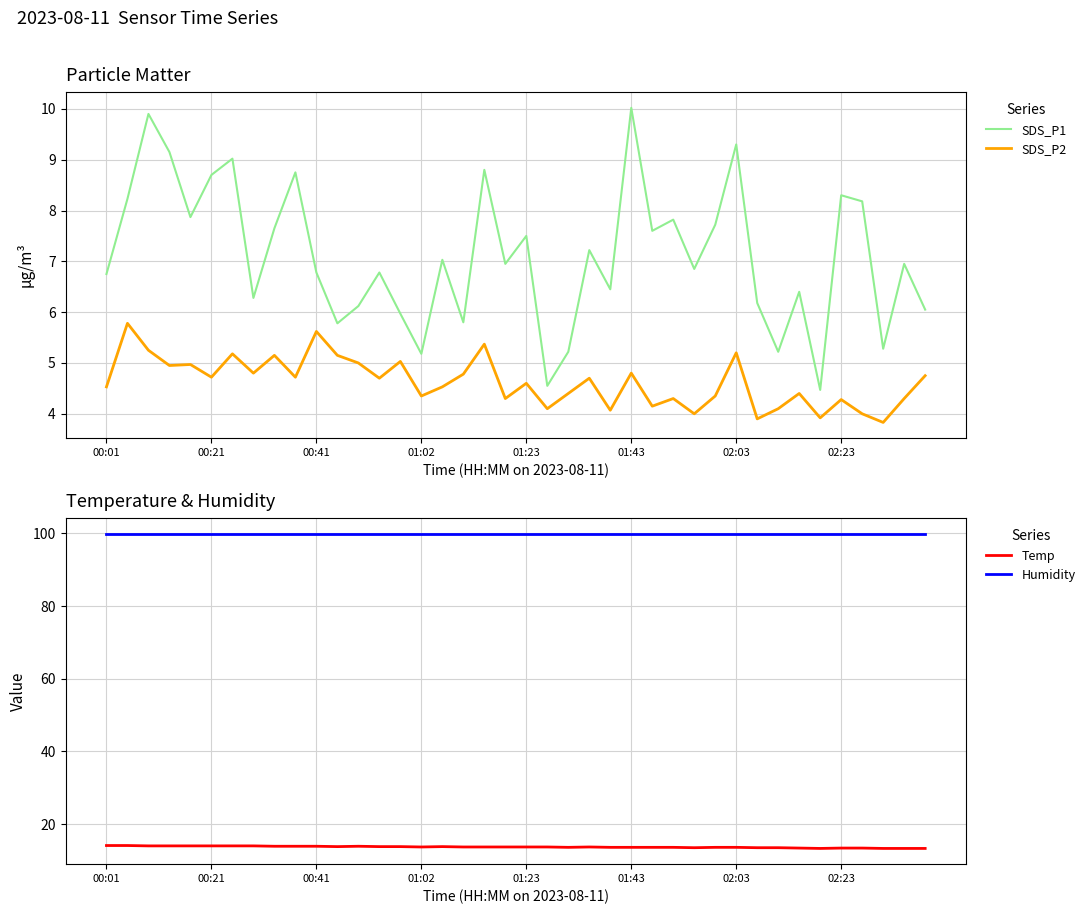

Reading left to right, transcribe all the data shown in this chart.

SDS_P1: 6.8	8.2	9.9	9.2	7.9	8.7	9.0	6.3	7.7	8.8	6.8	5.8	6.1	6.8	6.0	5.2	7.0	5.8	8.8	7.0	7.5	4.5	5.2	7.2	6.5	10.0	7.6	7.8	6.8	7.7	9.3	6.2	5.2	6.4	4.5	8.3	8.2	5.3	7.0	6.0
SDS_P2: 4.5	5.8	5.2	5.0	5.0	4.7	5.2	4.8	5.2	4.7	5.6	5.2	5.0	4.7	5.0	4.3	4.5	4.8	5.4	4.3	4.6	4.1	4.4	4.7	4.1	4.8	4.2	4.3	4.0	4.3	5.2	3.9	4.1	4.4	3.9	4.3	4.0	3.8	4.3	4.8
Temp: 14.1	14.1	14.0	14.0	14.0	14.0	14.0	14.0	13.9	13.9	13.9	13.8	13.9	13.8	13.8	13.7	13.8	13.7	13.7	13.7	13.7	13.7	13.6	13.7	13.6	13.6	13.6	13.6	13.5	13.6	13.6	13.5	13.5	13.4	13.3	13.4	13.4	13.3	13.3	13.3
Humidity: 99.9	99.9	99.9	99.9	99.9	99.9	99.9	99.9	99.9	99.9	99.9	99.9	99.9	99.9	99.9	99.9	99.9	99.9	99.9	99.9	99.9	99.9	99.9	99.9	99.9	99.9	99.9	99.9	99.9	99.9	99.9	99.9	99.9	99.9	99.9	99.9	99.9	99.9	99.9	99.9